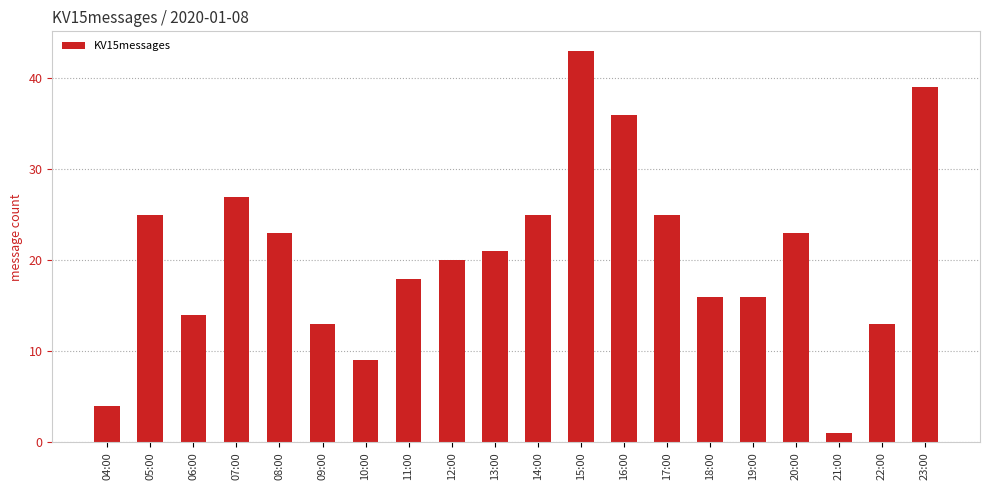

Reading left to right, what are all the values shown in this chart?

04:00=4	05:00=25	06:00=14	07:00=27	08:00=23	09:00=13	10:00=9	11:00=18	12:00=20	13:00=21	14:00=25	15:00=43	16:00=36	17:00=25	18:00=16	19:00=16	20:00=23	21:00=1	22:00=13	23:00=39